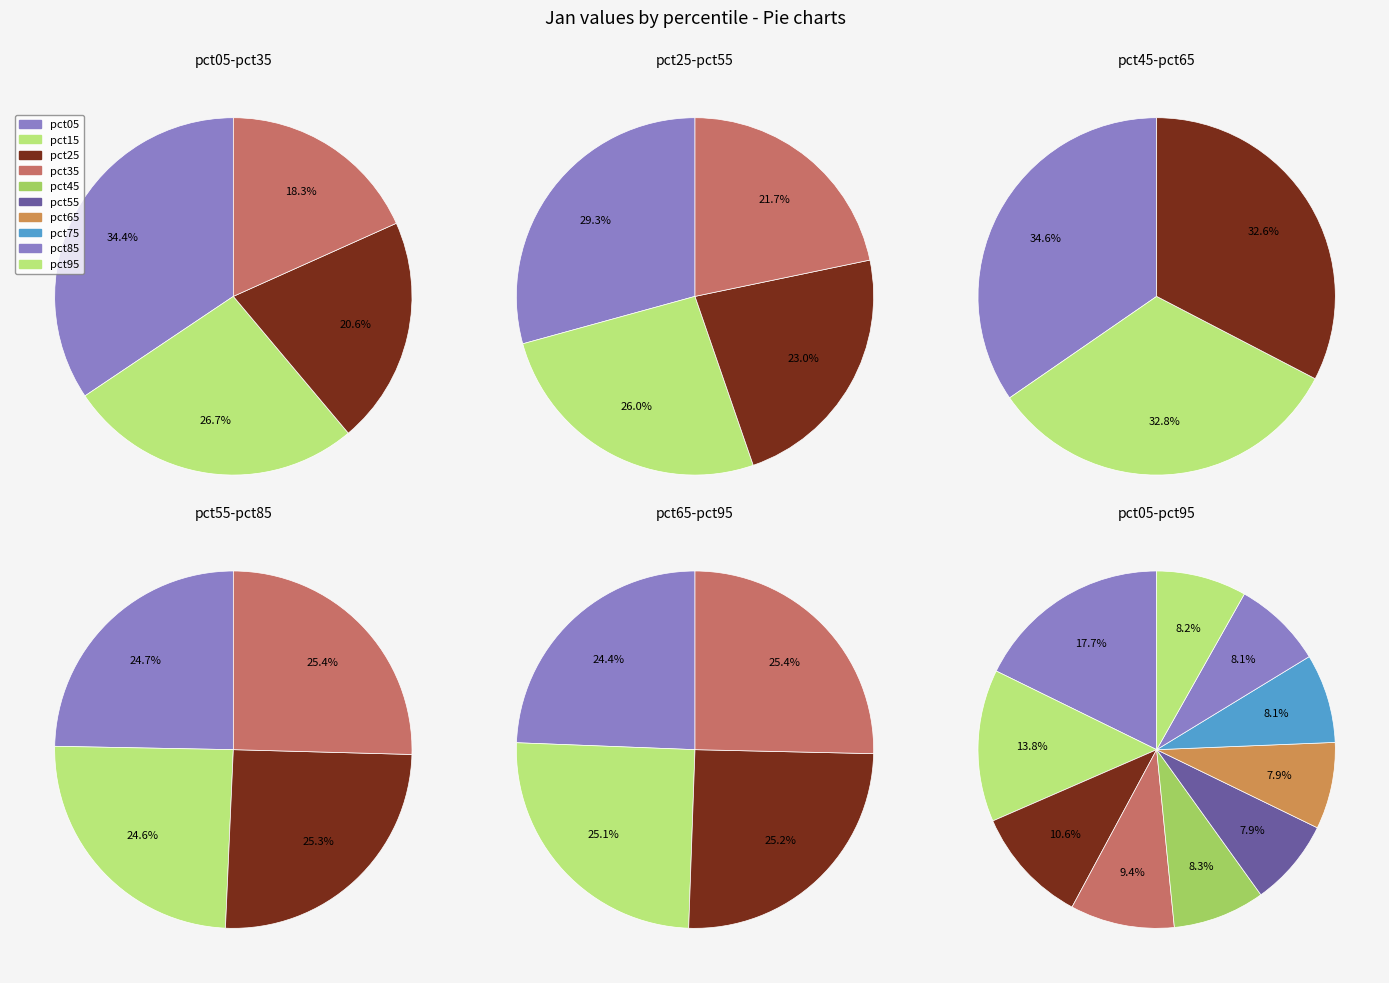

Does 6 represent more than half of the total?

No